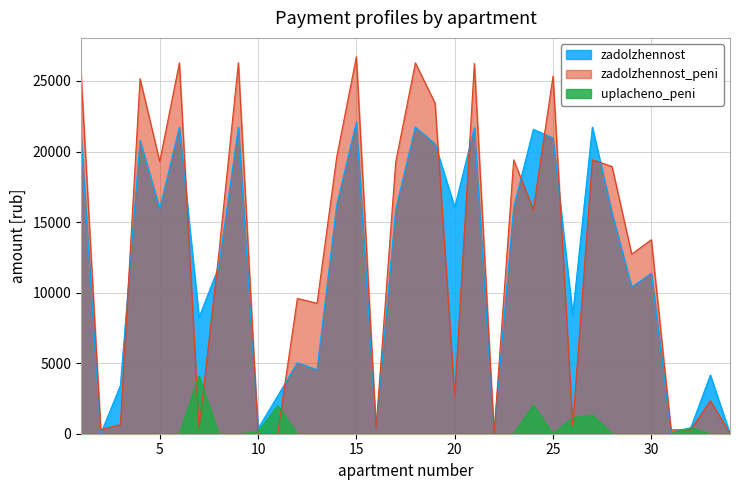

Is the value of zadolzhennost_peni at 10 greater than the value of uplacheno_peni at 1?

No